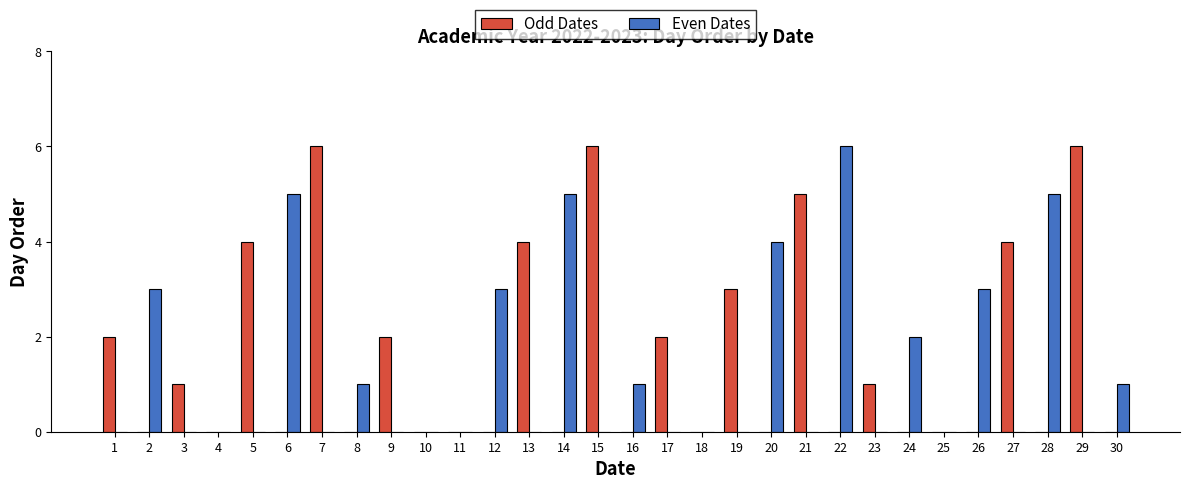

Read the Odd Dates value at 15.

6